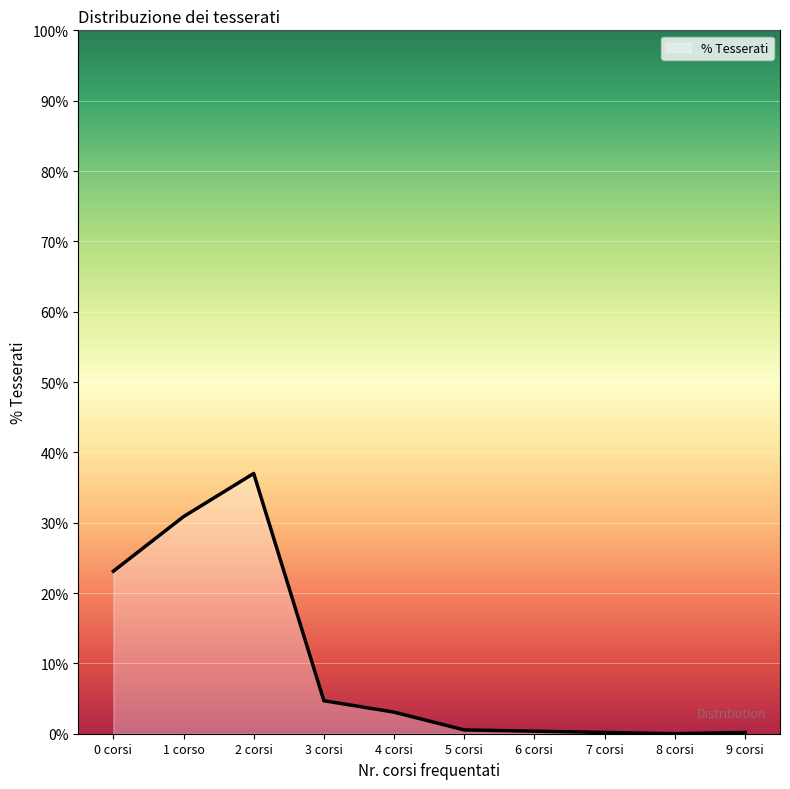

What is the label of the 6th point from the left?

5 corsi